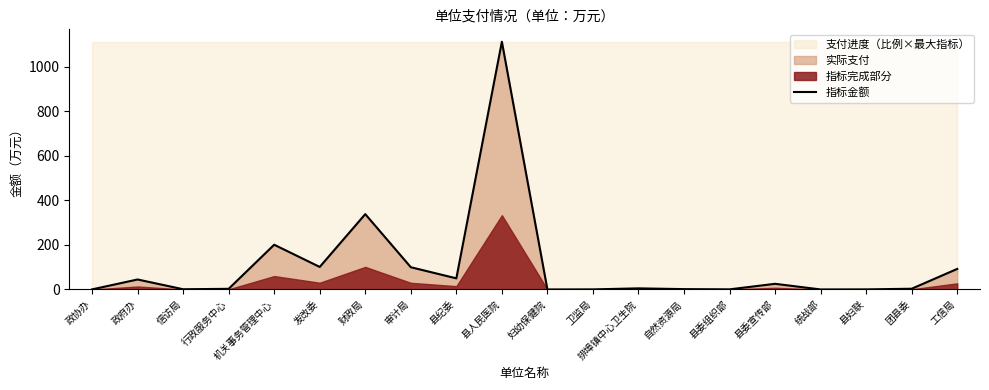

True or false: there are more than 2 points higher than both neighbors.

True